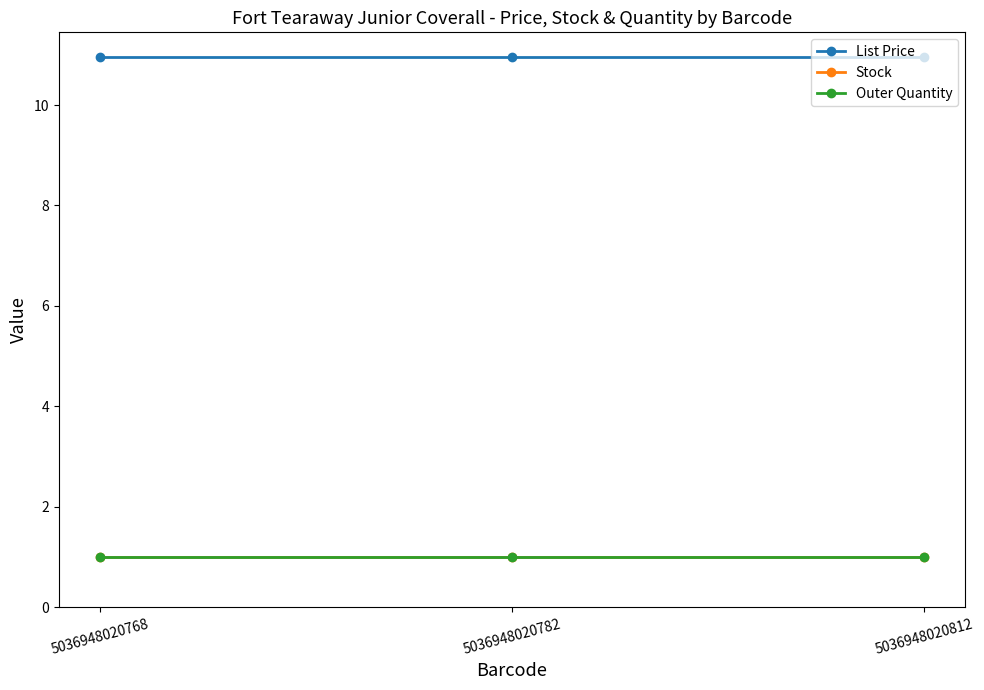

Does the chart have visible grid lines?

No